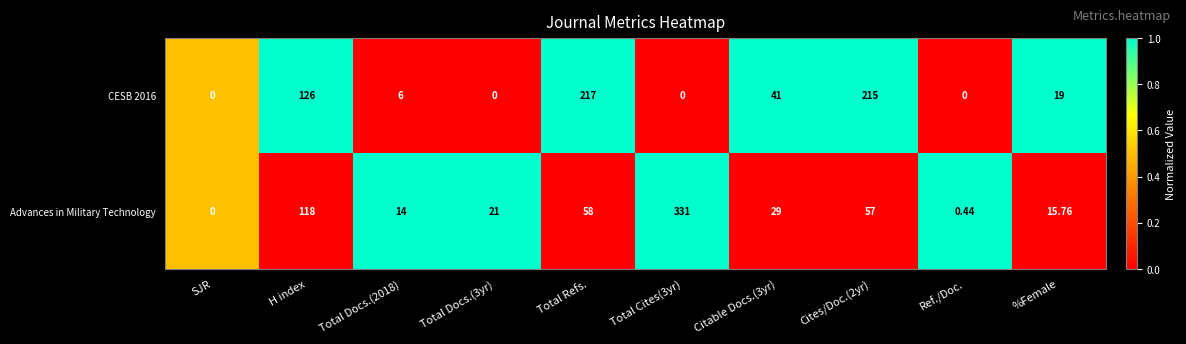

Between Total Docs.(3yr) and Total Cites(3yr), which series saw the biggest shift?

Advances in Military Technology